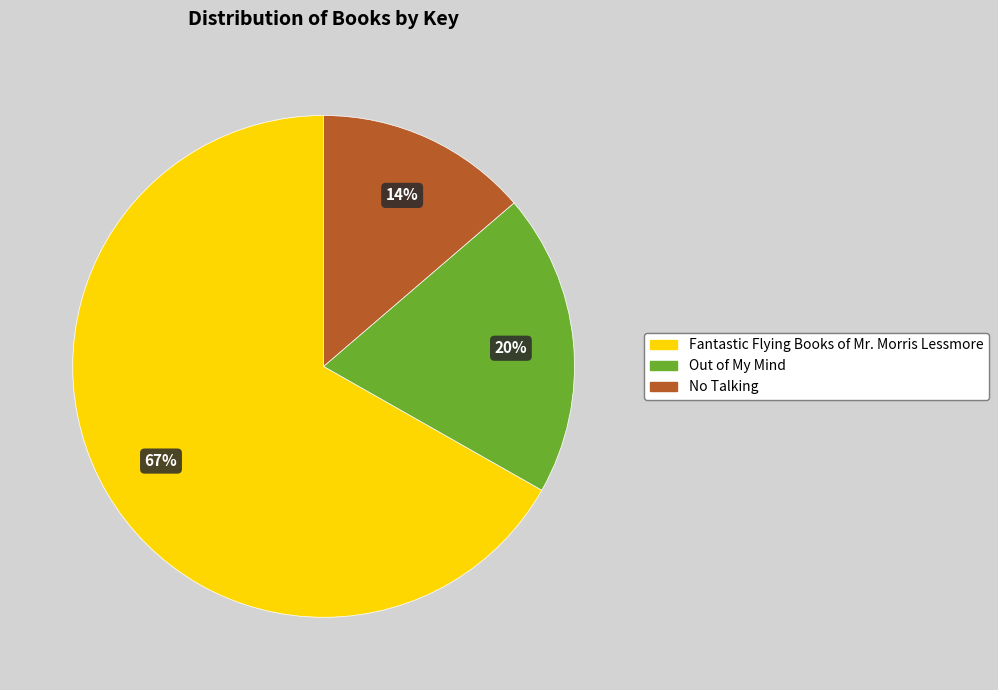

Does Out of My Mind account for over 50% of the chart?

No